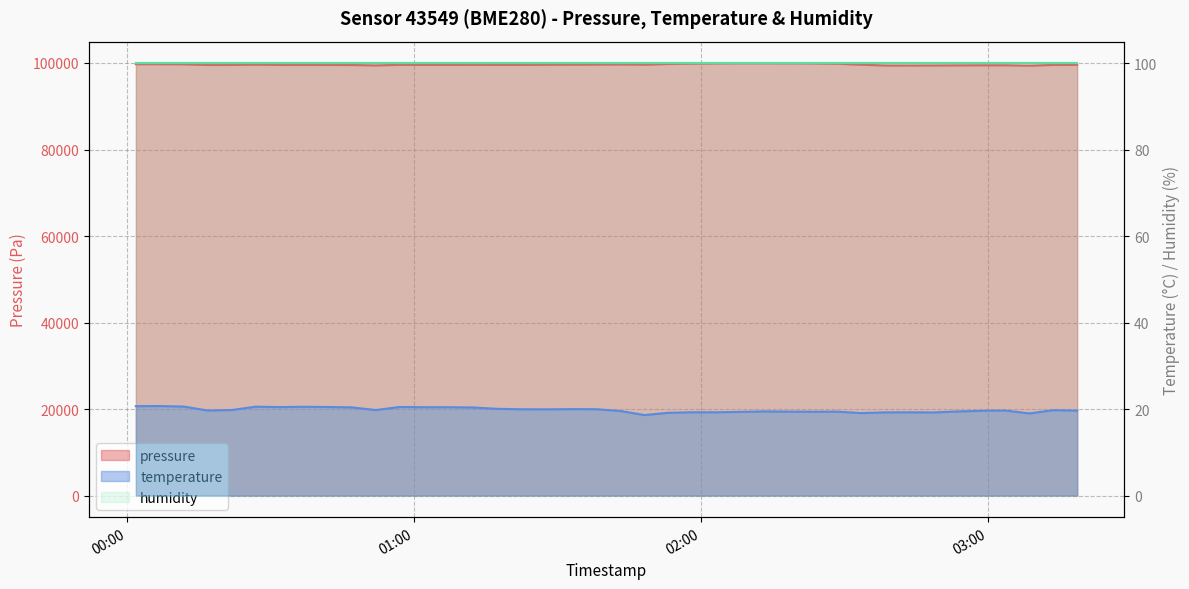

Is it true that temperature equals 31.8 at 2023-06-22T02:53:37?

False